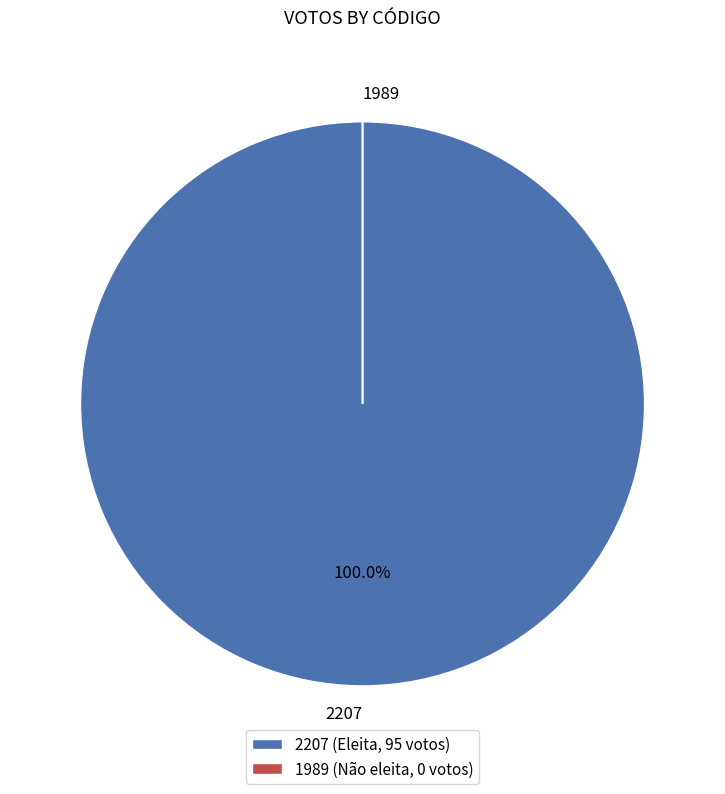

Is 2207 the majority of the pie?

Yes